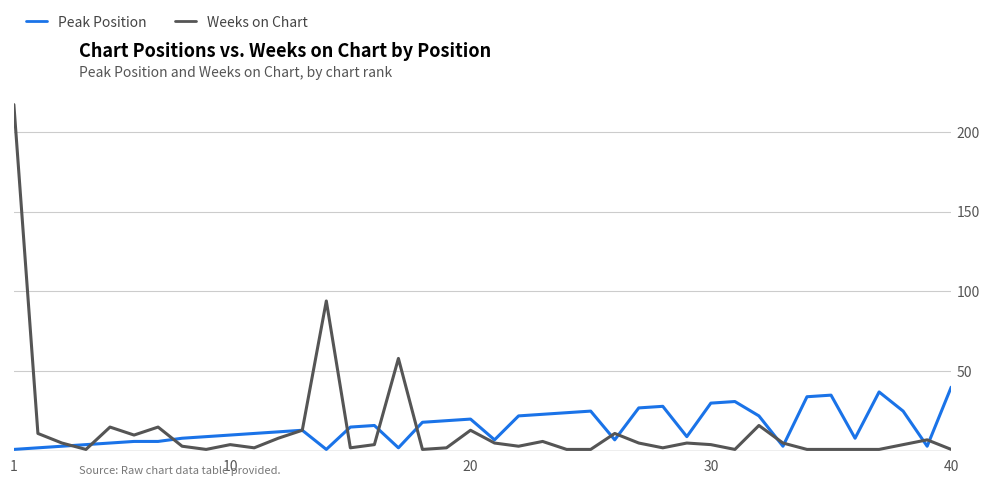

Reading left to right, what are all the values shown in this chart?

Peak Position: 1	2	3	4	5	6	6	8	9	10	11	12	13	1	15	16	2	18	19	20	7	22	23	24	25	7	27	28	9	30	31	22	3	34	35	8	37	25	3	40
Weeks on Chart: 217	11	5	1	15	10	15	3	1	4	2	8	13	94	2	4	58	1	2	13	5	3	6	1	1	11	5	2	5	4	1	16	5	1	1	1	1	4	7	1